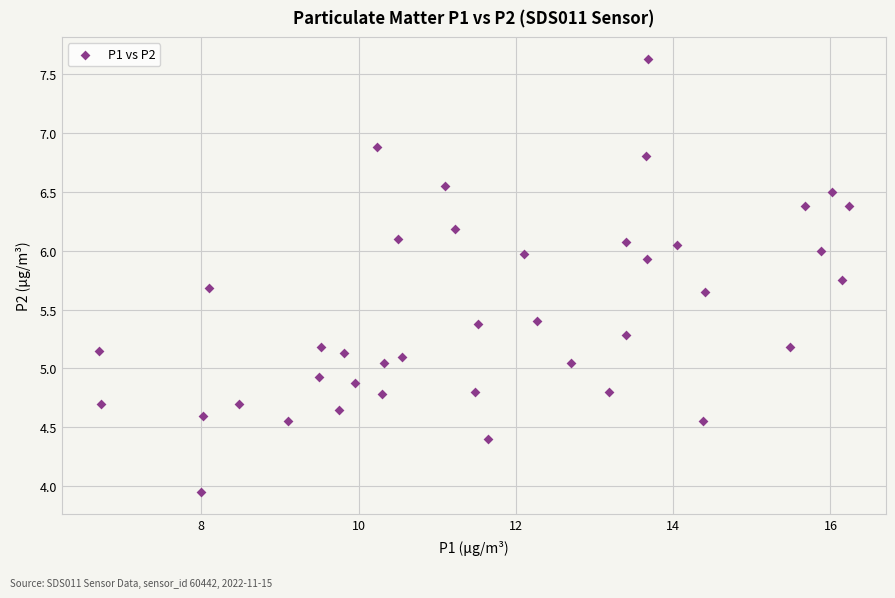

What is the range of Y values (max minus min)?

3.7